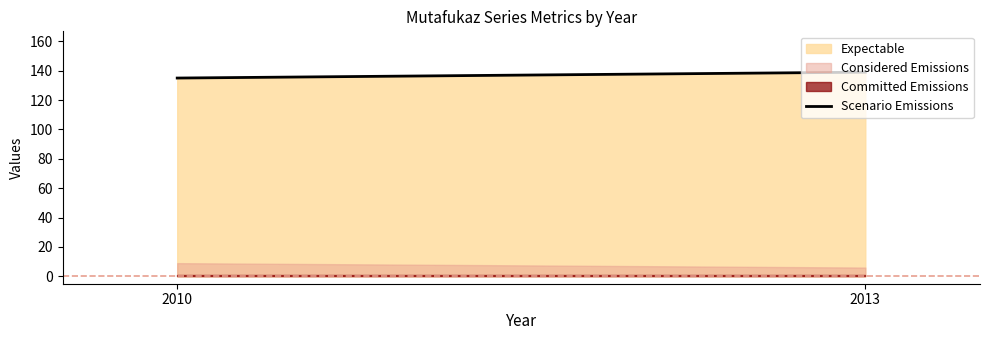

Which has a higher value, 2013 or 2010?

2013